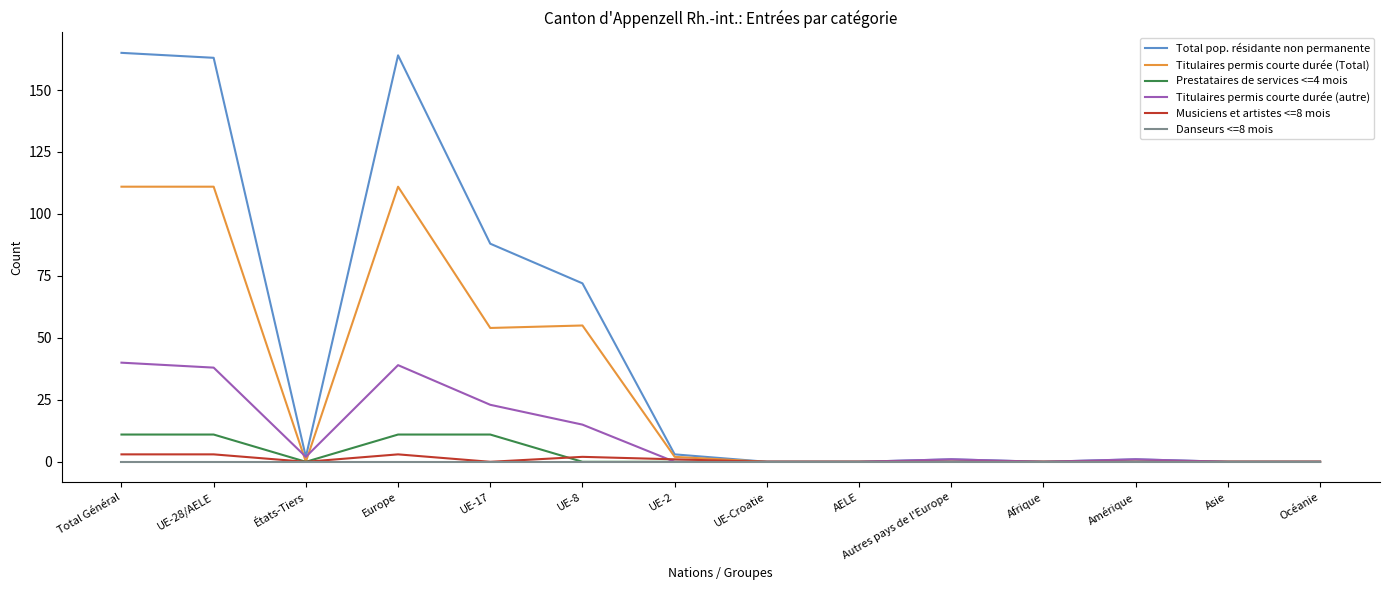

What is the greatest value displayed?

165